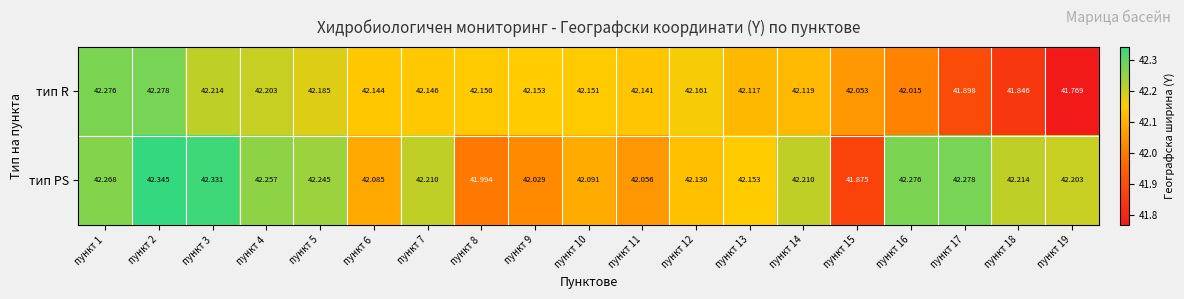

How many data points does each series have?

19